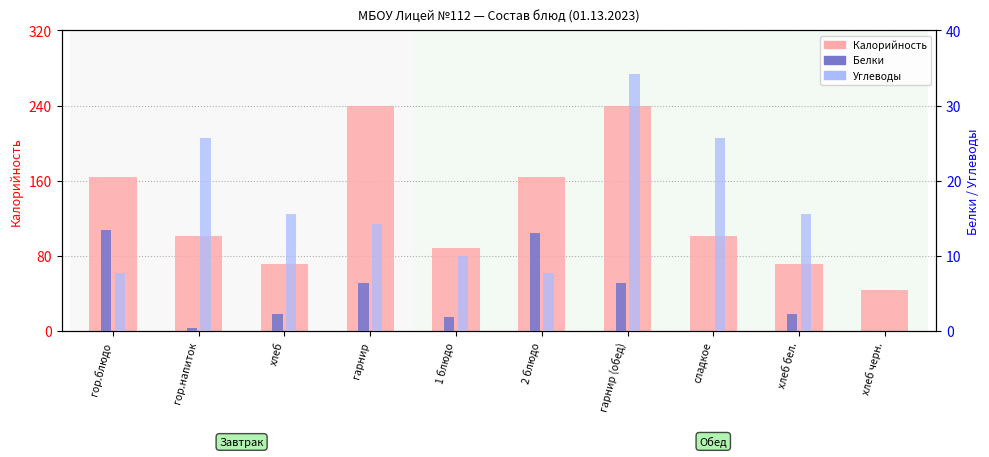

What position from the right is хлеб?

8